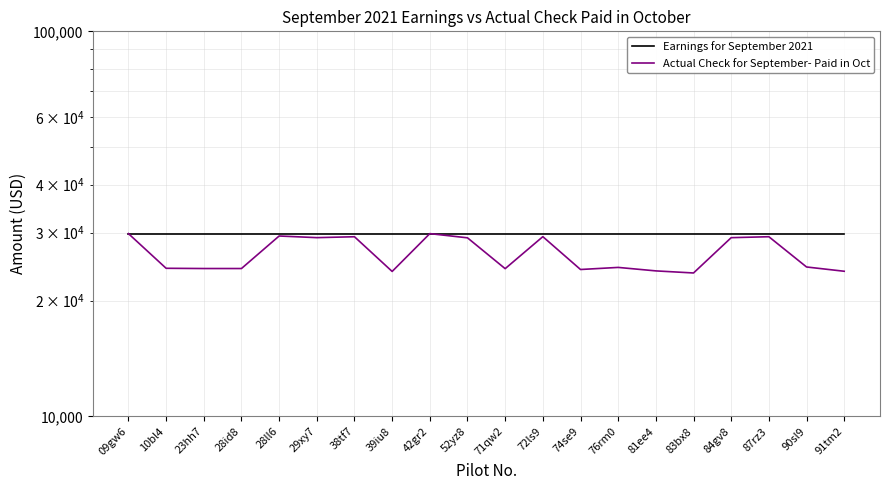

What is the total value across all series at 74se9?

53907.8